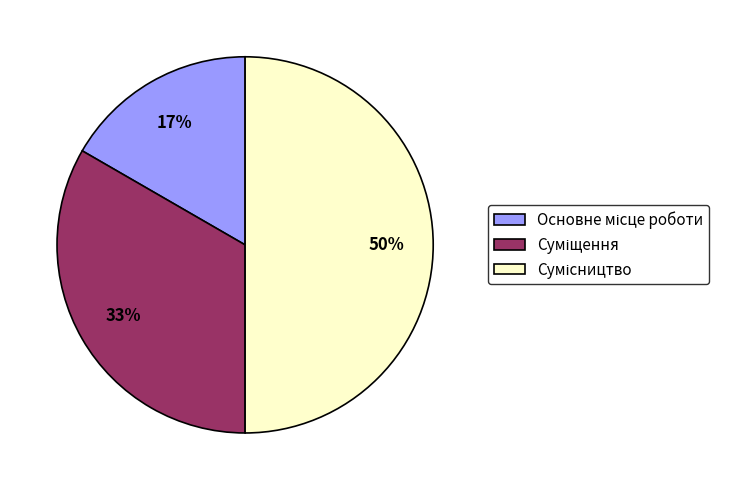

To the nearest percent, what is the difference between the largest and smallest slice percentages?

33%